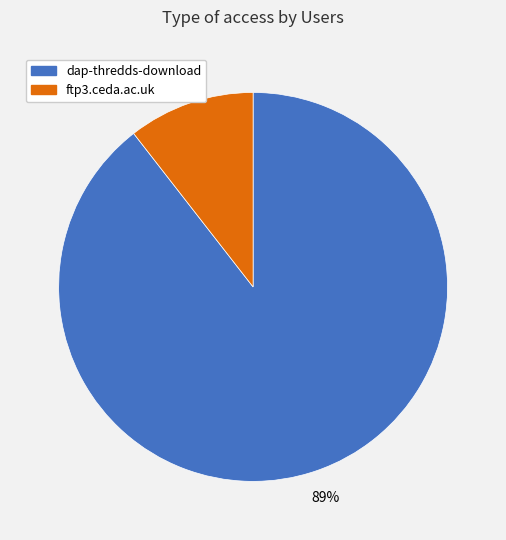

Is the sum of dap-thredds-download and ftp3.ceda.ac.uk greater than half?

Yes